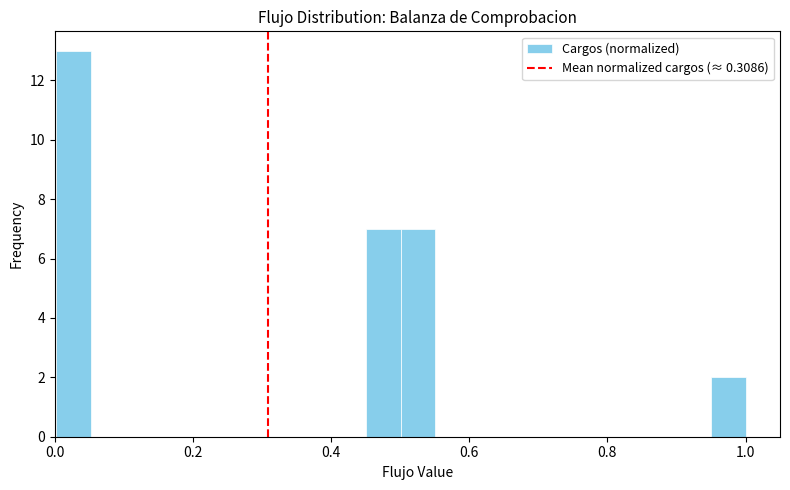

Read against the x-axis, roughly where is the centre of the tallest bar?

0.02